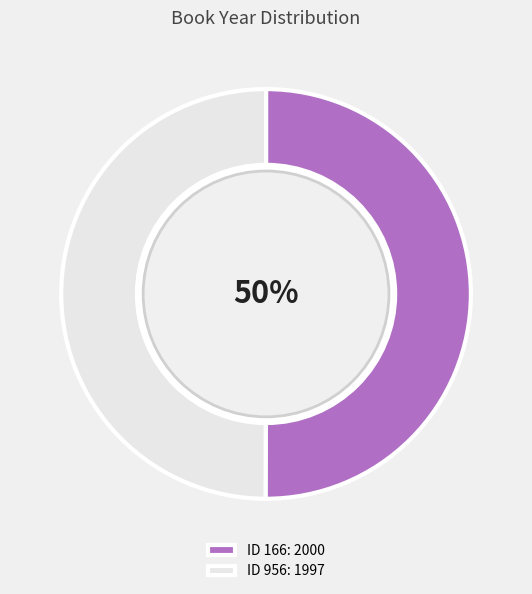

Approximately how many times larger is the value at ID 166: 2000 compared to ID 956: 1997?

1.0